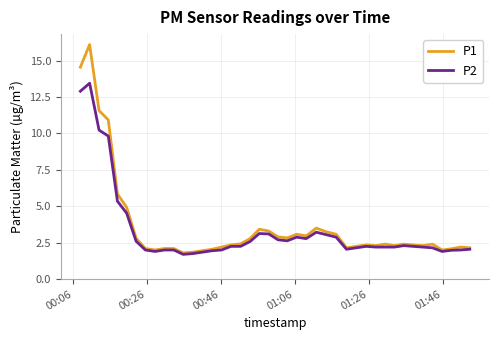

What is the minimum value shown in the chart?

1.7